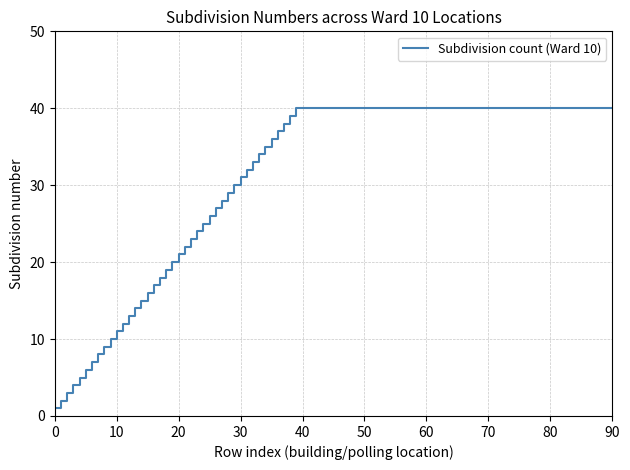

What is the maximum value shown in the chart?

40